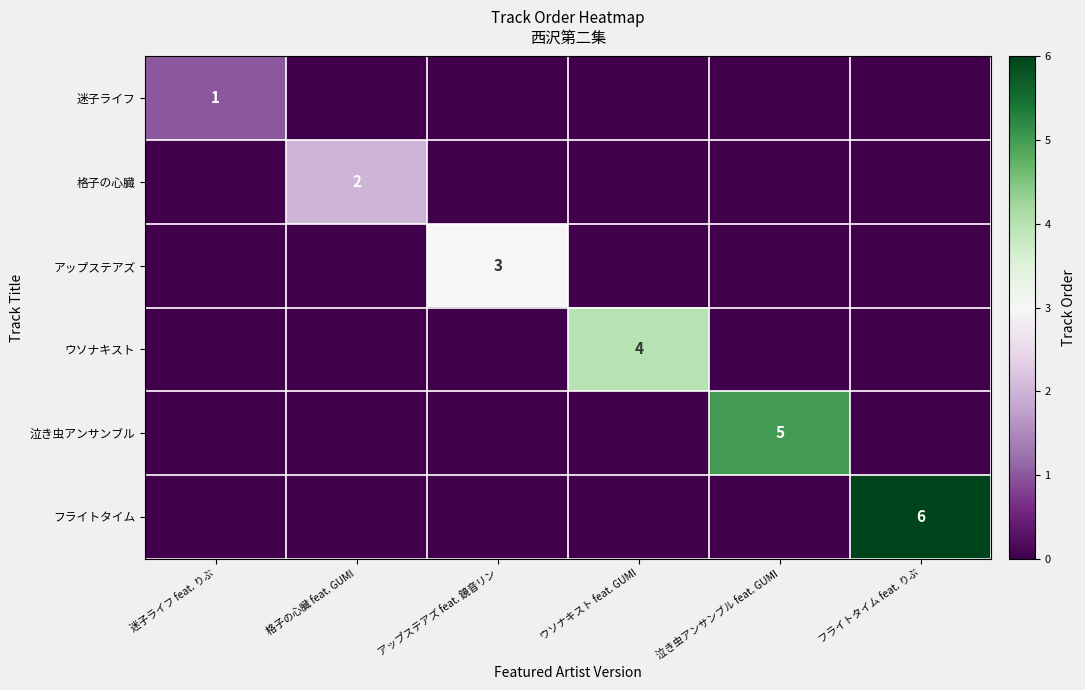

The value of 格子の心臓 at 格子の心臓 feat. GUMI is 2. True or false?

True